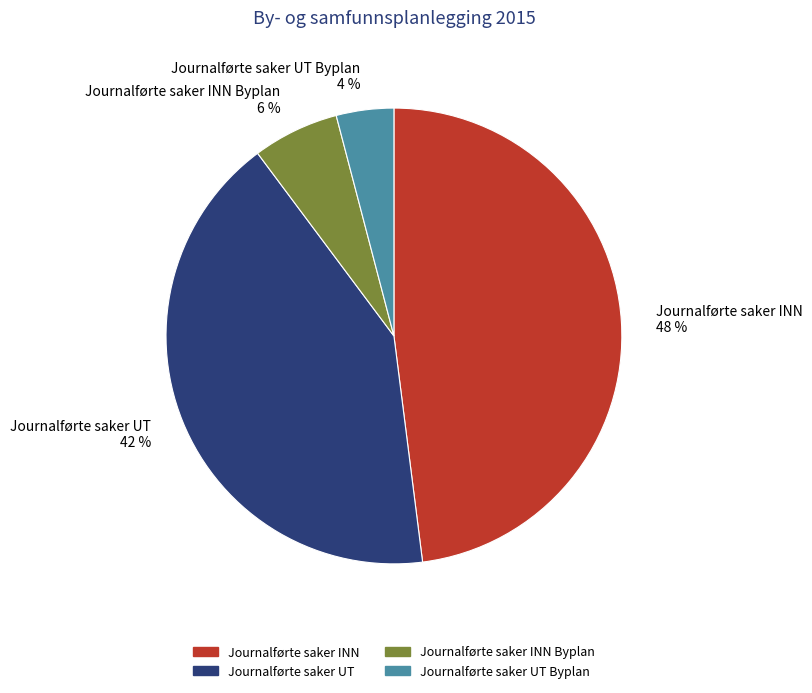

Does Journalførte saker INN represent more than half of the total?

No